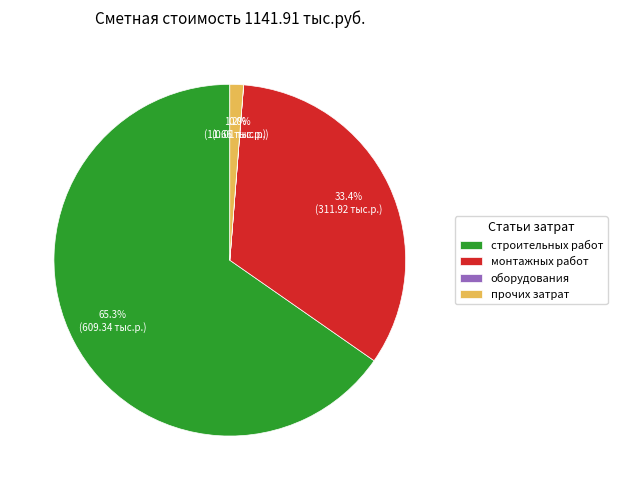

What is the ratio of the value at монтажных работ to the value at строительных работ?

0.5